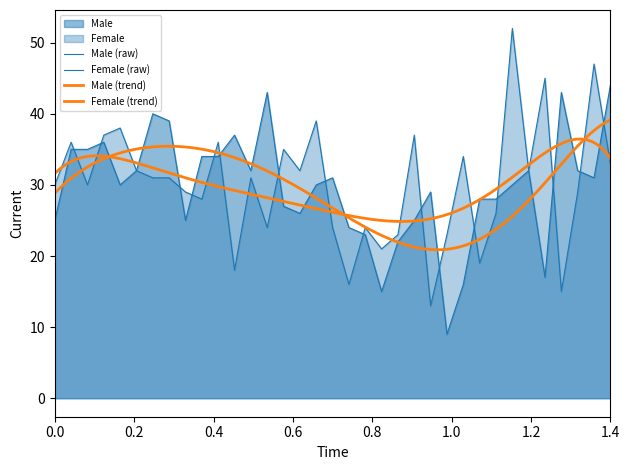

How many lines are shown in the chart?

2